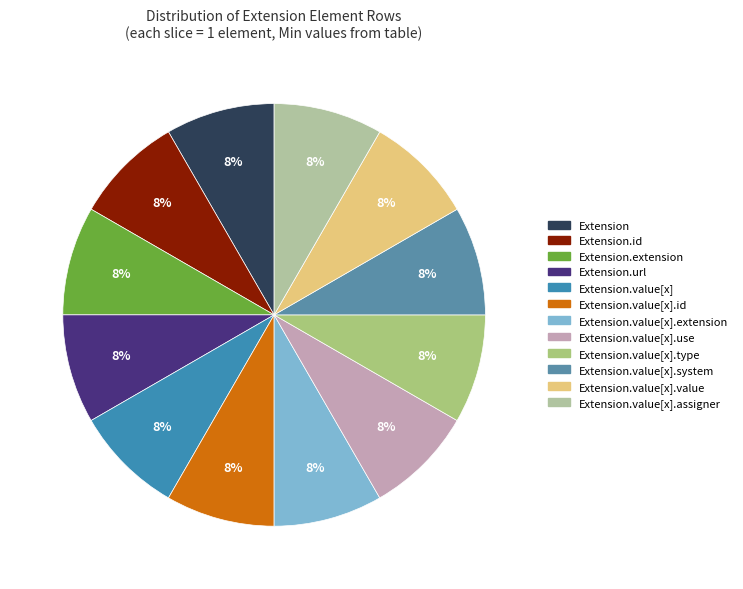

Which category has the smallest portion of the pie?

Extension